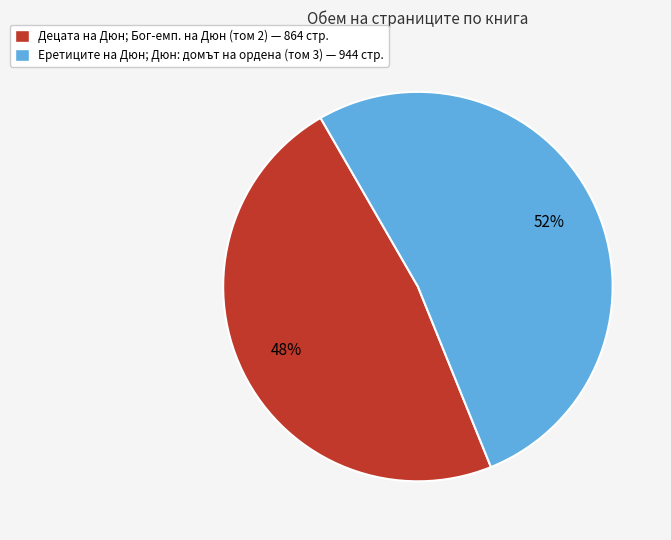

Is there any slice that represents more than half of the pie?

Yes